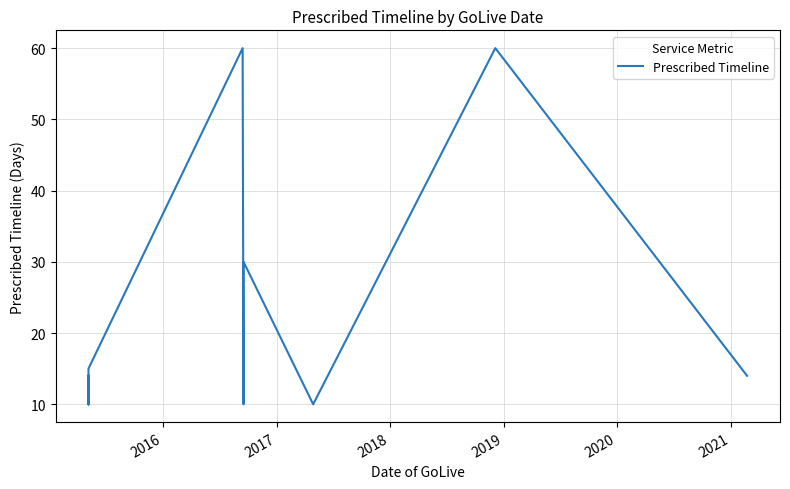

The chart shows a value of 5 at 13. True or false?

False